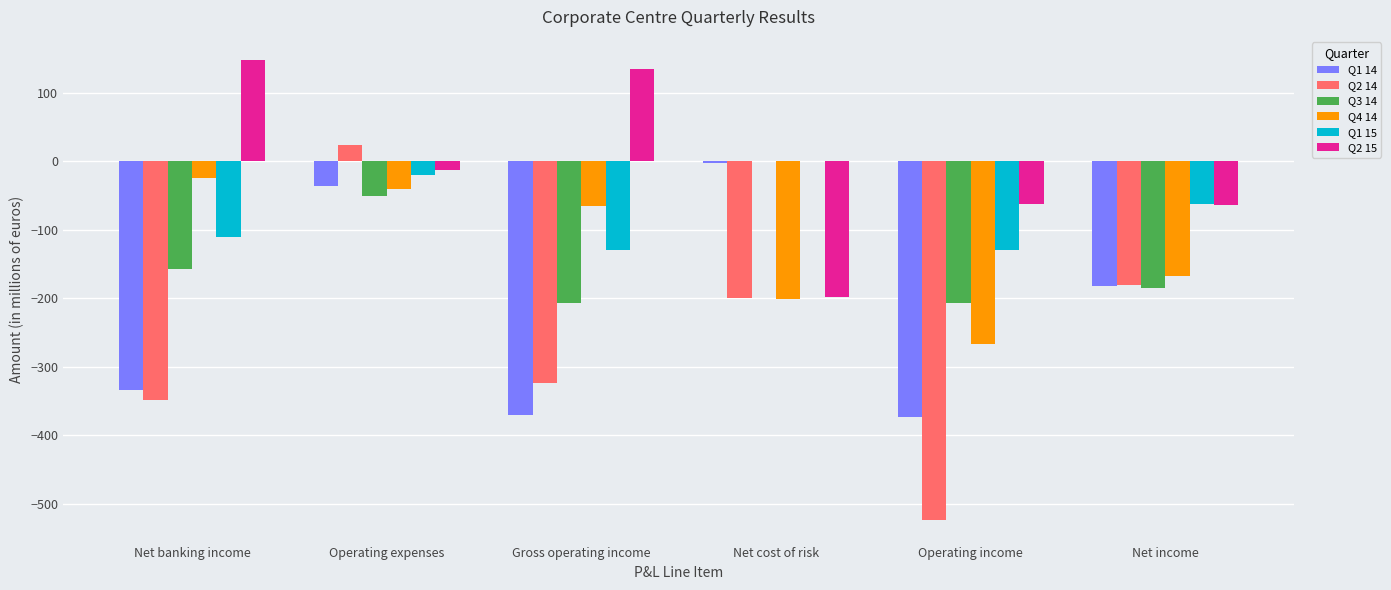

Which series has the largest total across all categories?

Q2 15